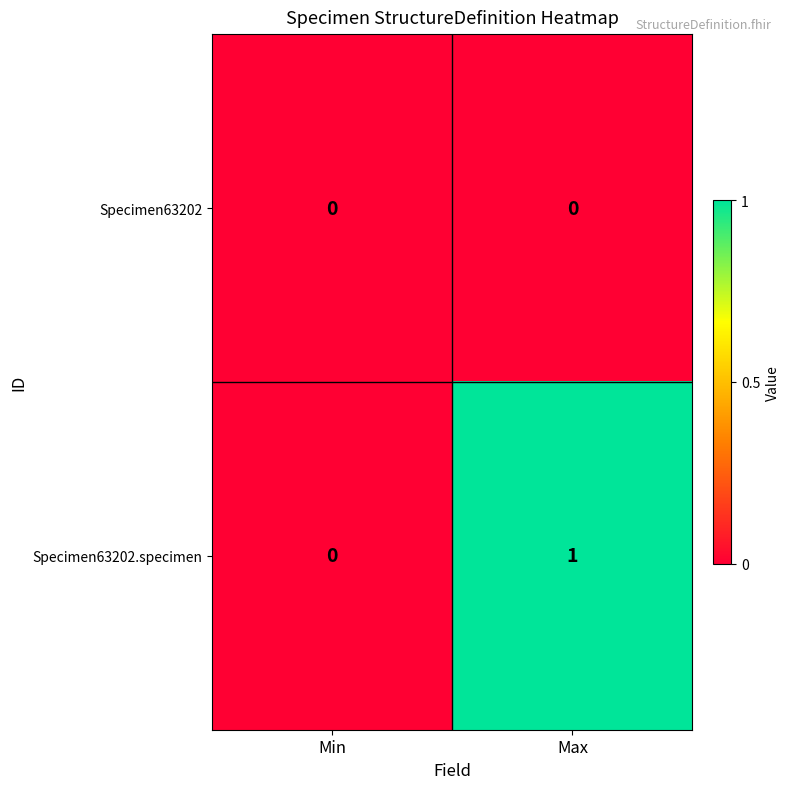

At which category is the sum across all series the highest?

Max